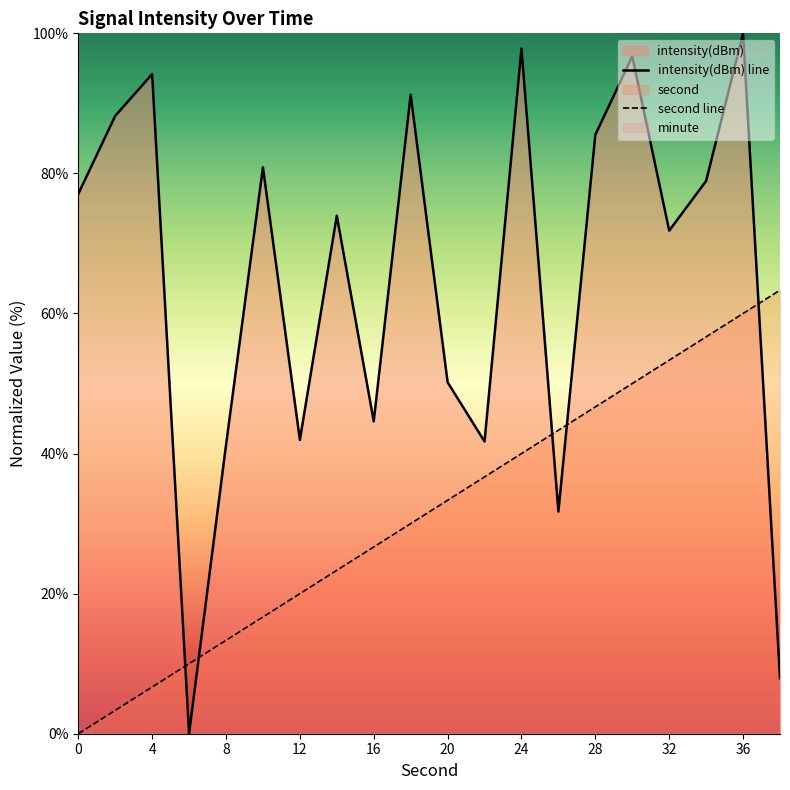

True or false: intensity(dBm) line has a value of 44.6 at 16.

True